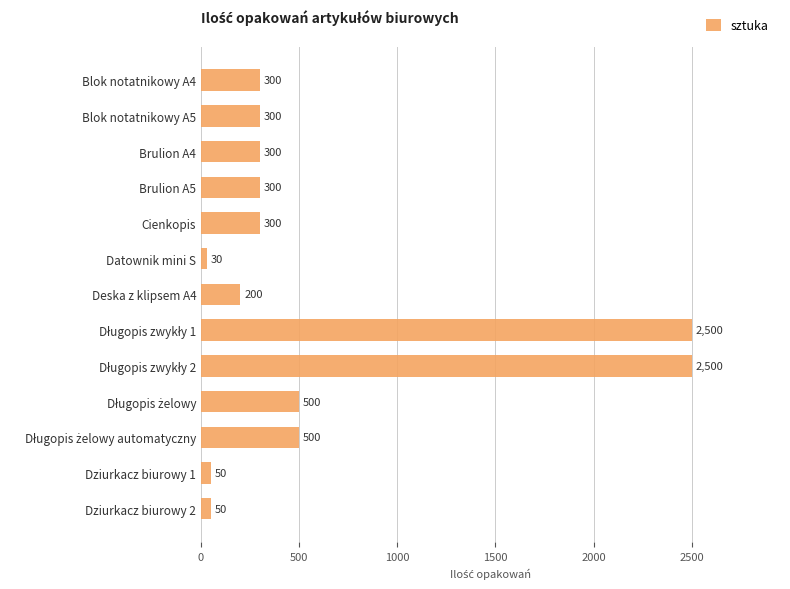

What is the difference between the maximum and minimum values?

2470